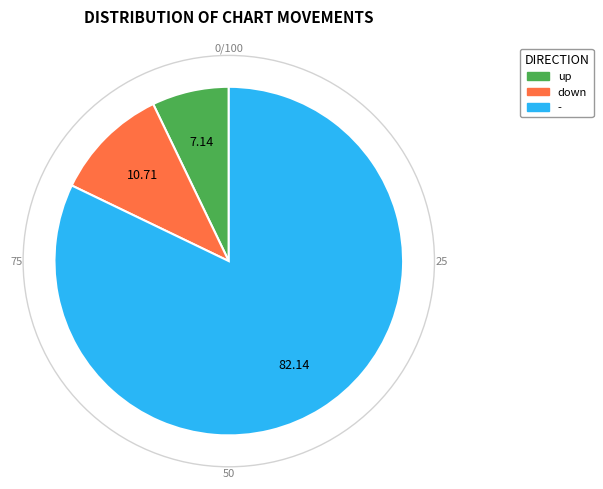

How many segments does this pie chart have?

3